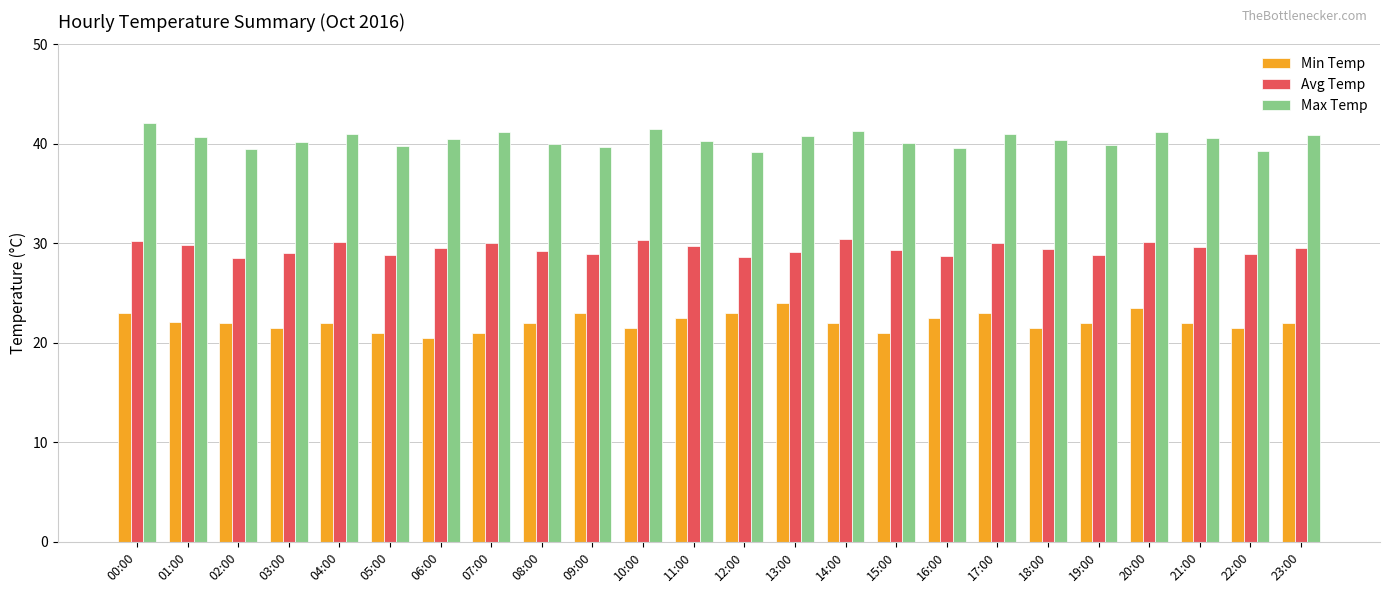

True or false: Avg Temp has a value of 45.2 at 01:00.

False